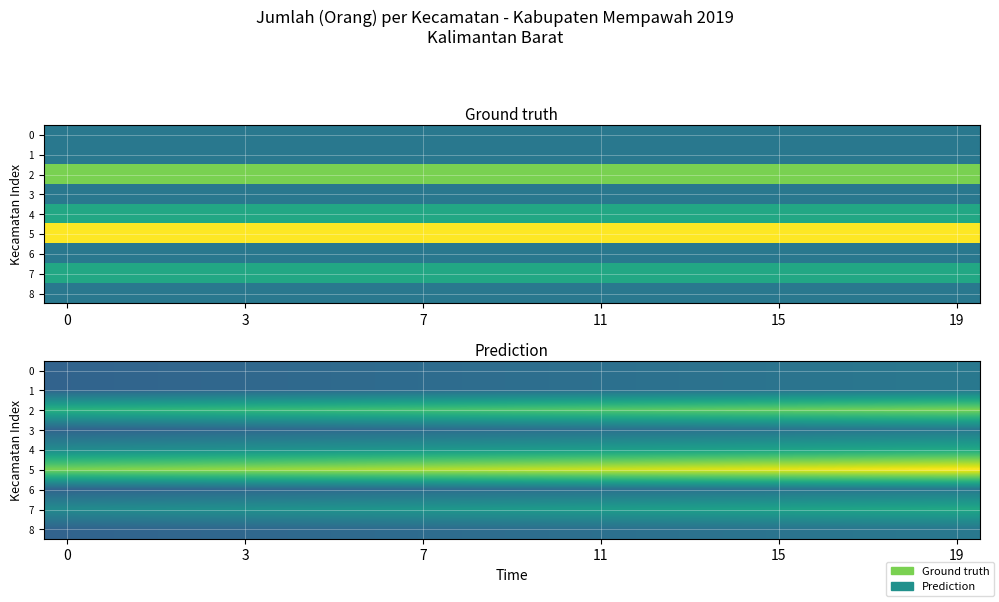

Which series has the largest total across all categories?

5